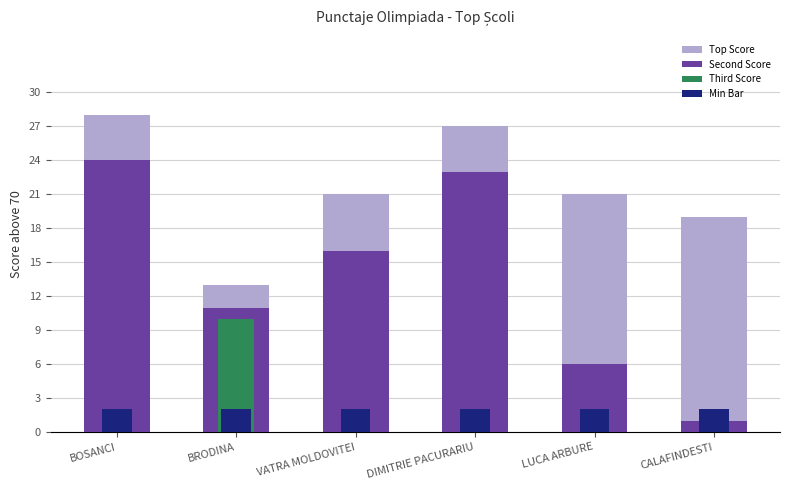

Which series has the largest total across all categories?

Top Score